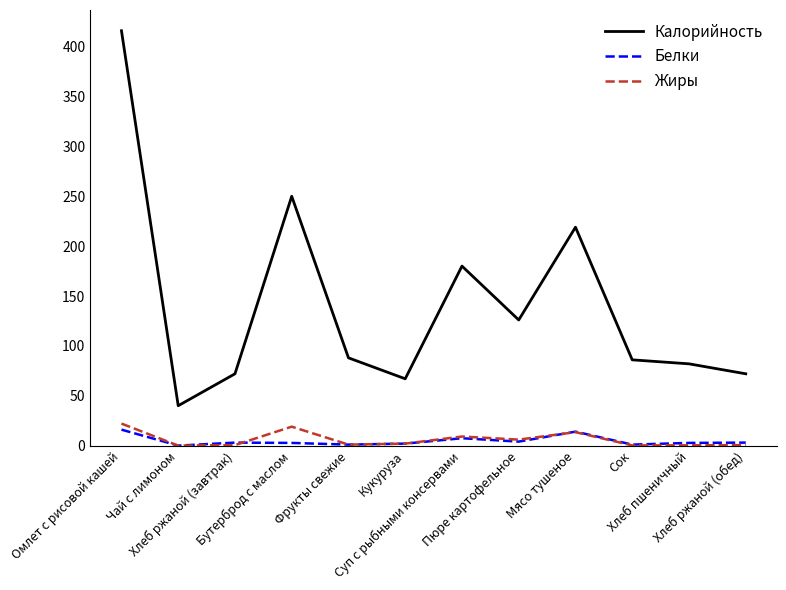

At which category does Калорийность reach its first local valley?

Чай с лимоном